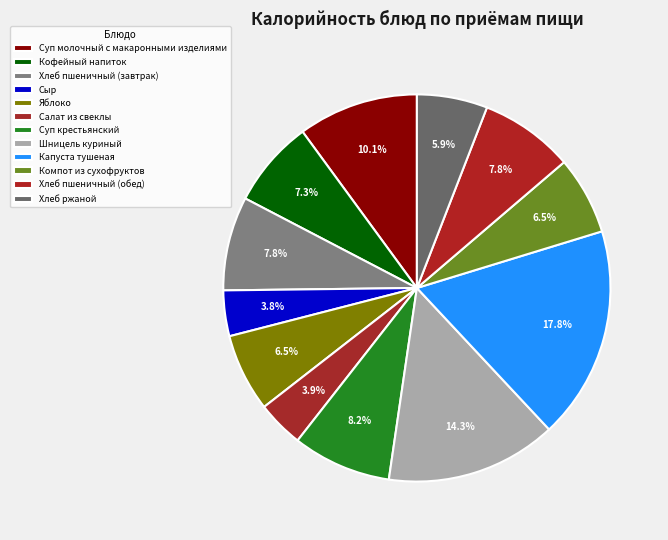

How many segments does this pie chart have?

12